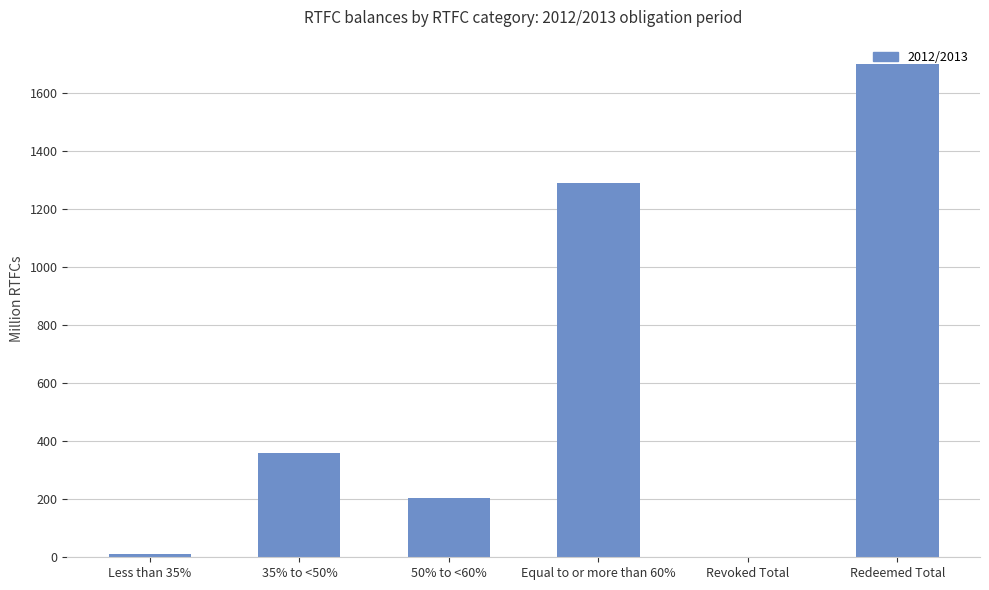

The value at Redeemed Total is 953.8. True or false?

False